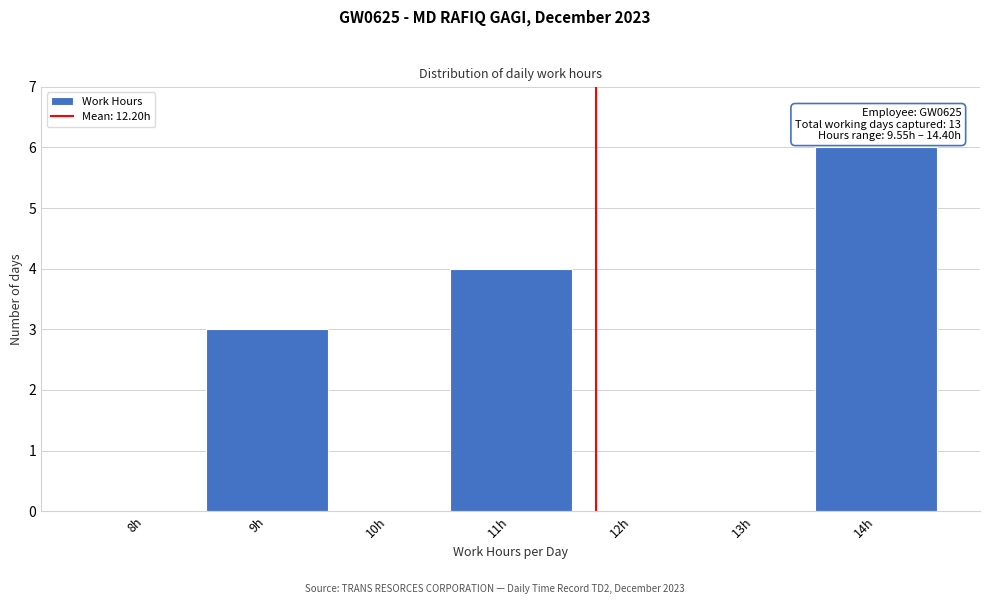

Reading right to left, what are all the values shown in this chart?

14h=6	13h=0	12h=0	11h=4	10h=0	9h=3	8h=0